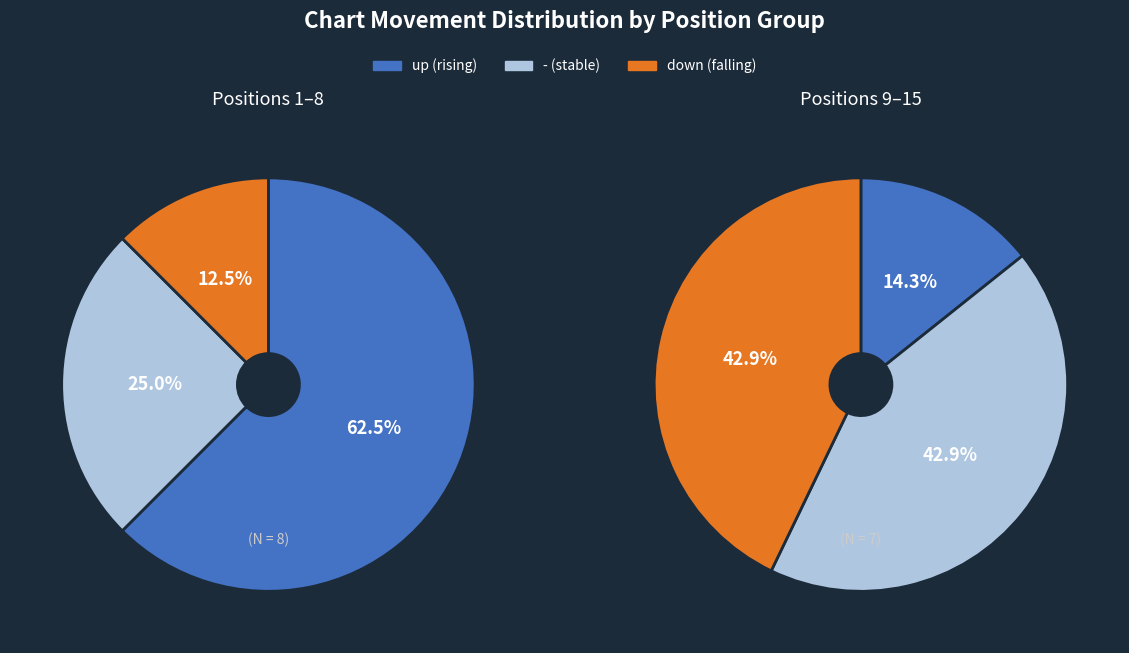

To the nearest percent, what is the average slice percentage?

33%